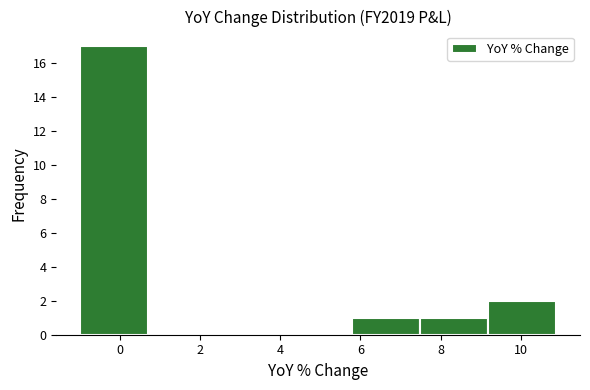

Reading left to right, list every bar in this chart as the range it spans on the x-axis followed by its height. Neither the bar edges nor the heights are printed on the chart, so give them approximately, as read against the axes.

-1.0 to 0.8: 17
0.8 to 2.4: 0
2.4 to 4.0: 0
4.0 to 5.8: 0
5.8 to 7.4: 1
7.4 to 9.2: 1
9.2 to 10.8: 2